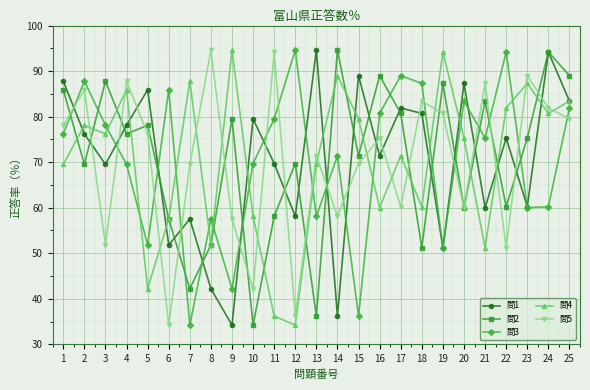

True or false: 問5 and 問1 intersect in this chart.

True